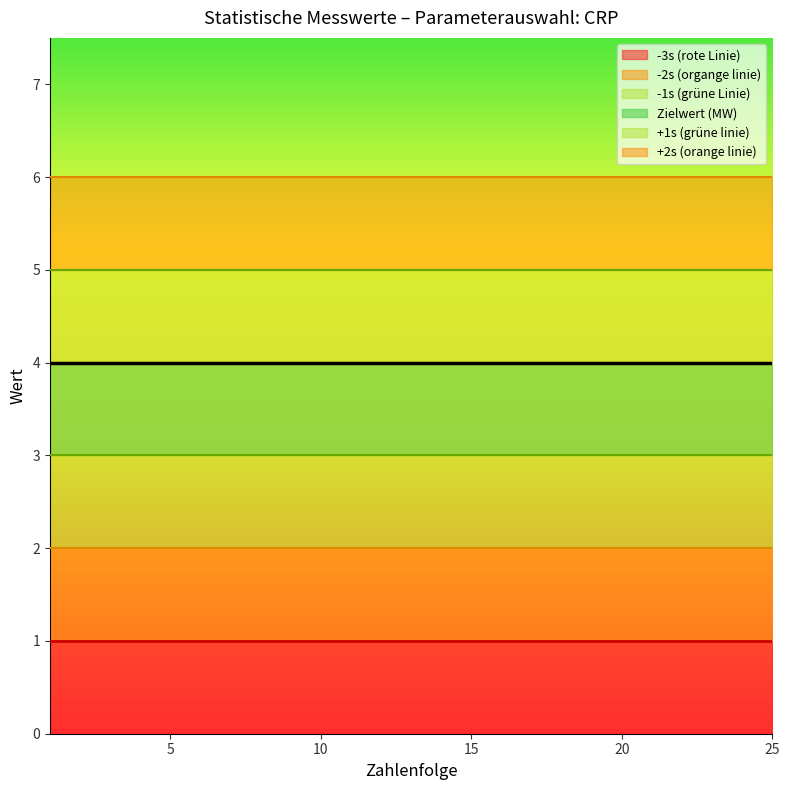

True or false: -3s (rote Linie) has more than 0 interior local peaks.

False